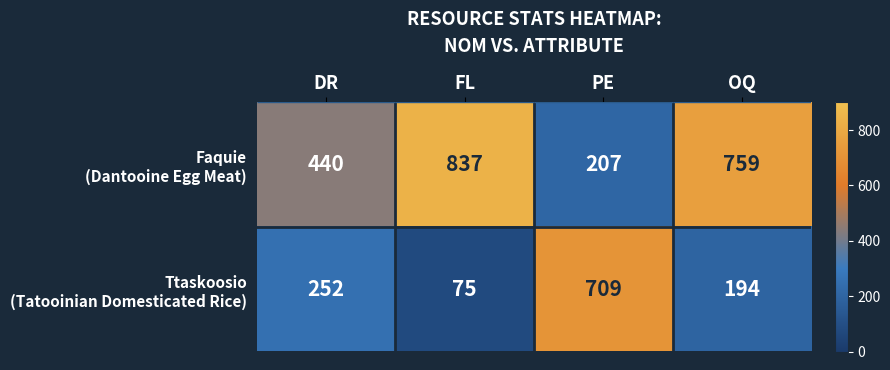

What is the average value of the Faquie (Dantooine Egg Meat) series?

561